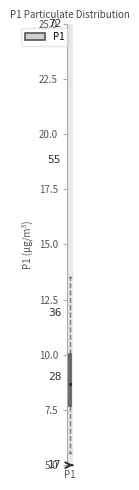

Where does the lower whisker of the box for P1 end on the y-axis? The values are not printed on the chart, so give them approximately, as read against the axis.

5.5